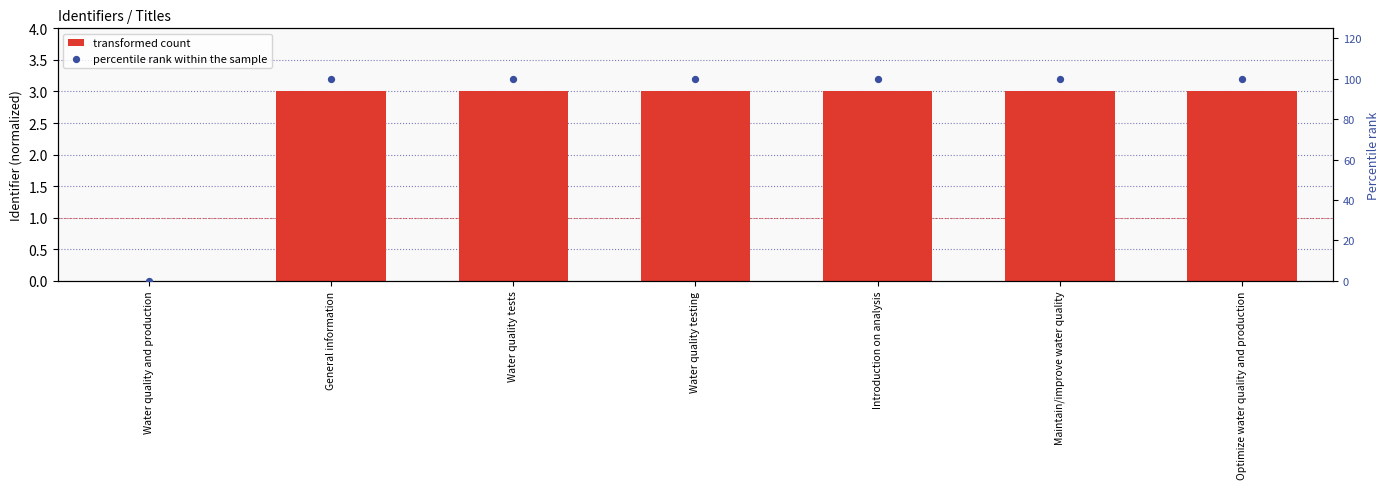

Which series has the largest total across all categories?

percentile rank within the sample